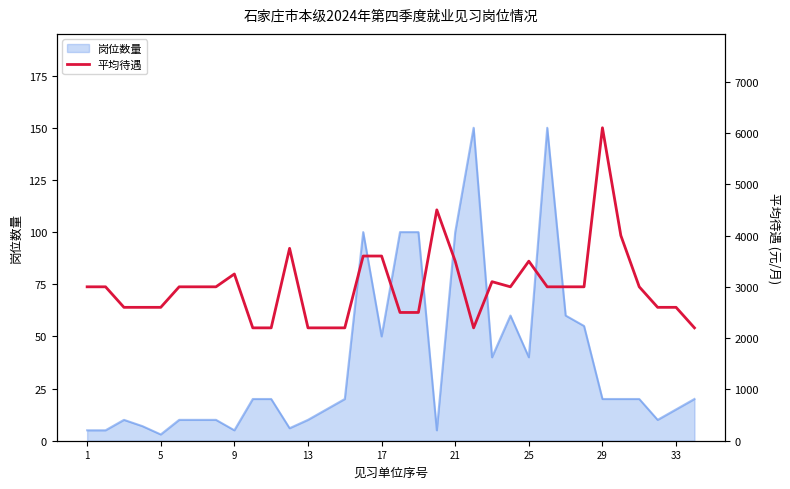

The 岗位数量 series shows 50 at 17. True or false?

True